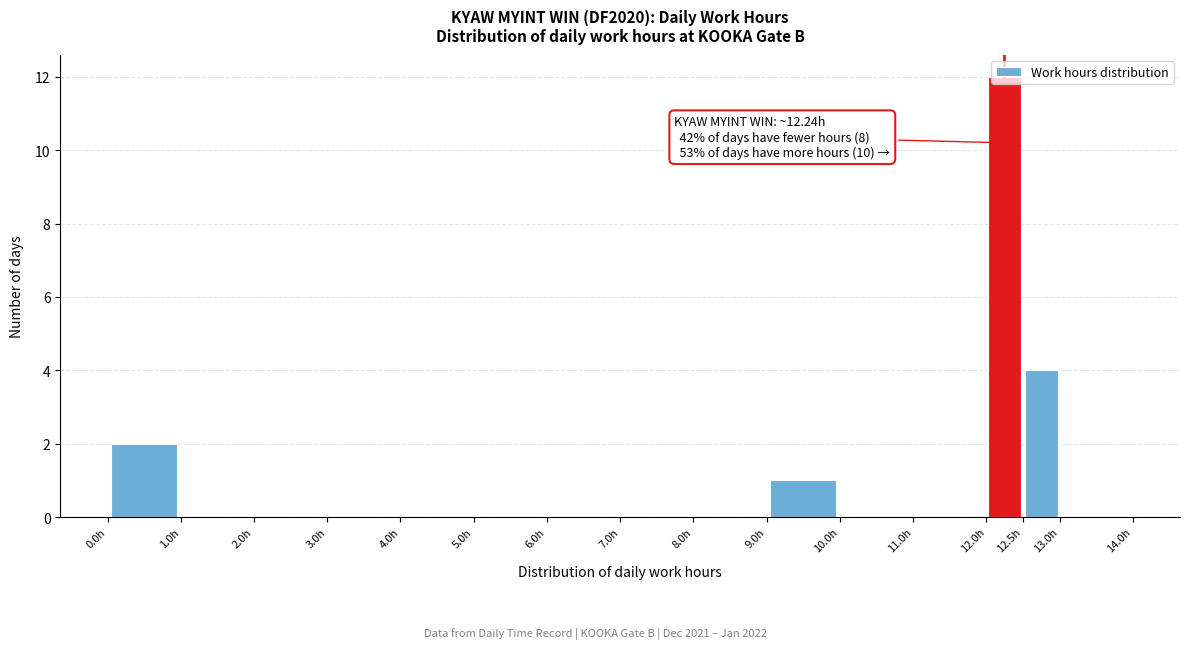

Over which range of the x-axis is the bar tallest?

12.0 to 12.5